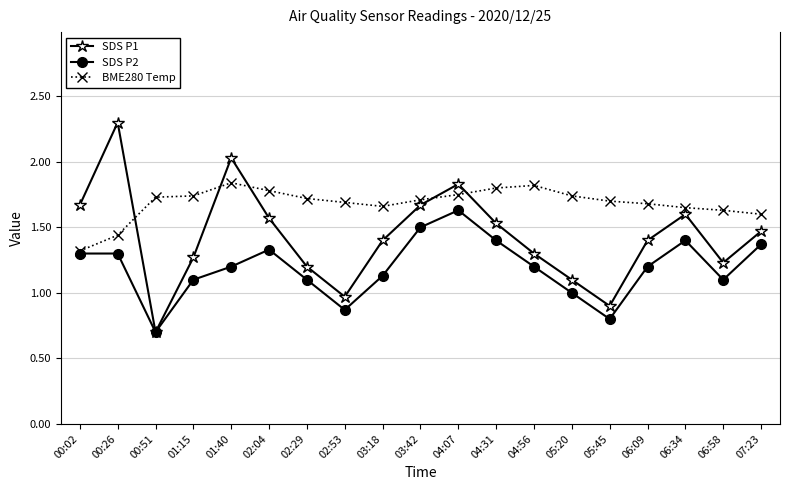

List the series in order of their peak value, highest first.

SDS P1, BME280 Temp, SDS P2